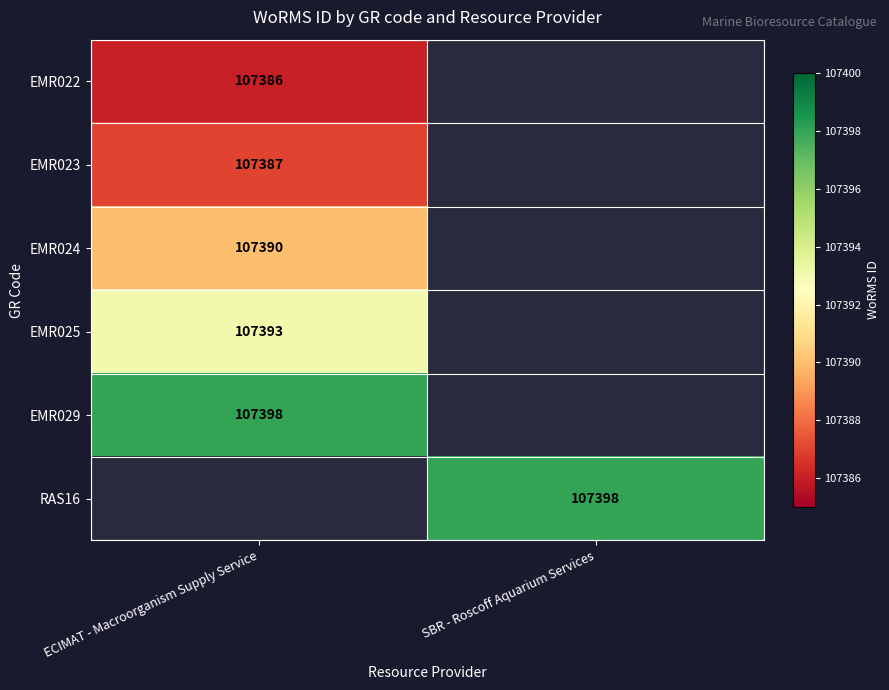

The EMR022 series shows 146153 at ECIMAT - Macroorganism Supply Service. True or false?

False